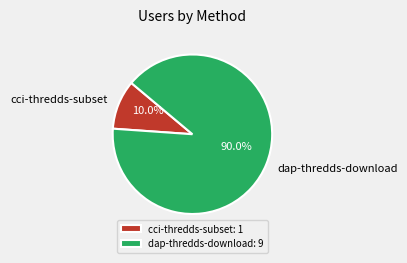

What percentage is the cci-thredds-subset slice, to the nearest percent?

10%